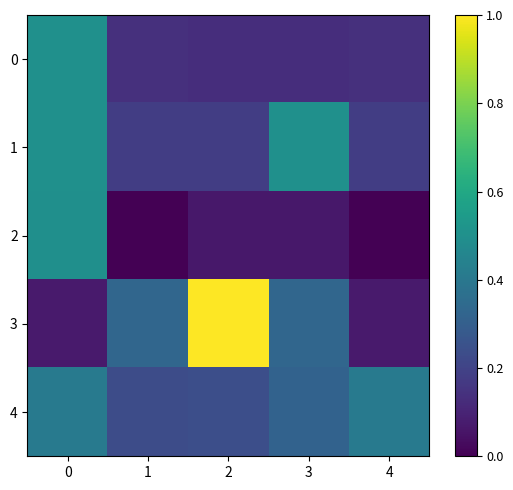

At how many categories does at least one series exceed 0?

5